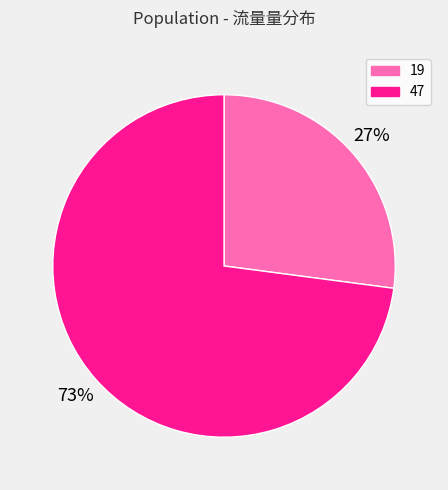

How many segments does this pie chart have?

2